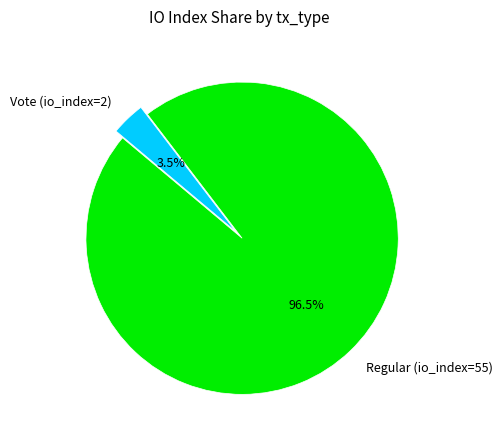

Which category has the biggest portion of the pie?

Regular (io_index=55)